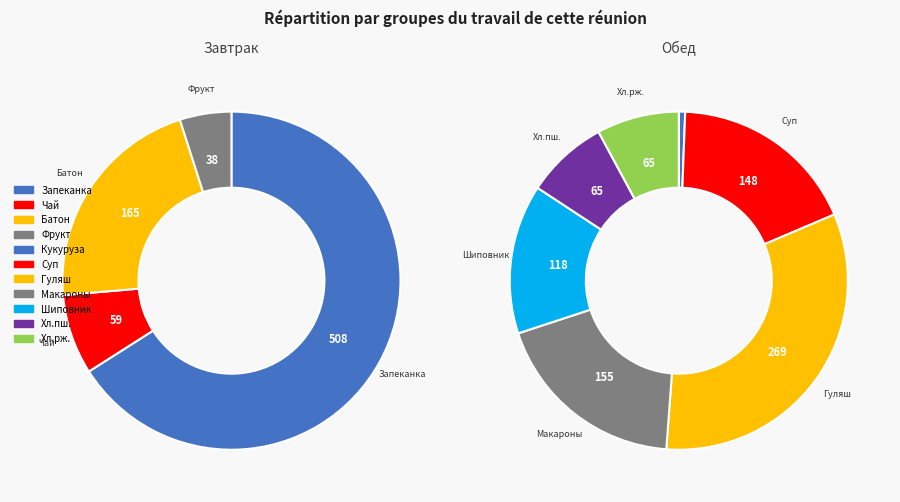

Is Запеканка творожная со сгущеным молоком the majority of the pie?

No